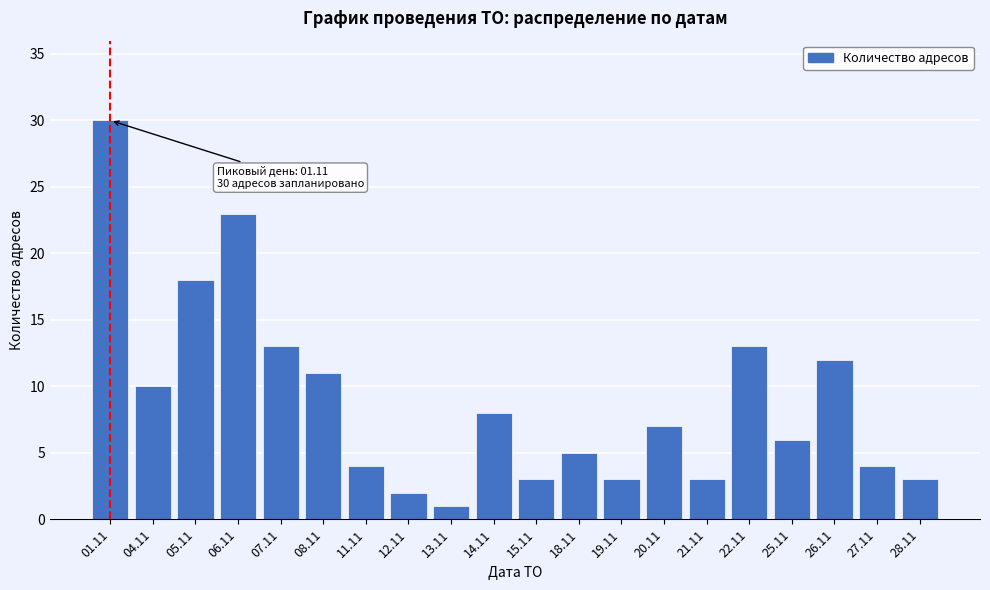

Reading right to left, list all the values displayed in this chart.

3	4	12	6	13	3	7	3	5	3	8	1	2	4	11	13	23	18	10	30